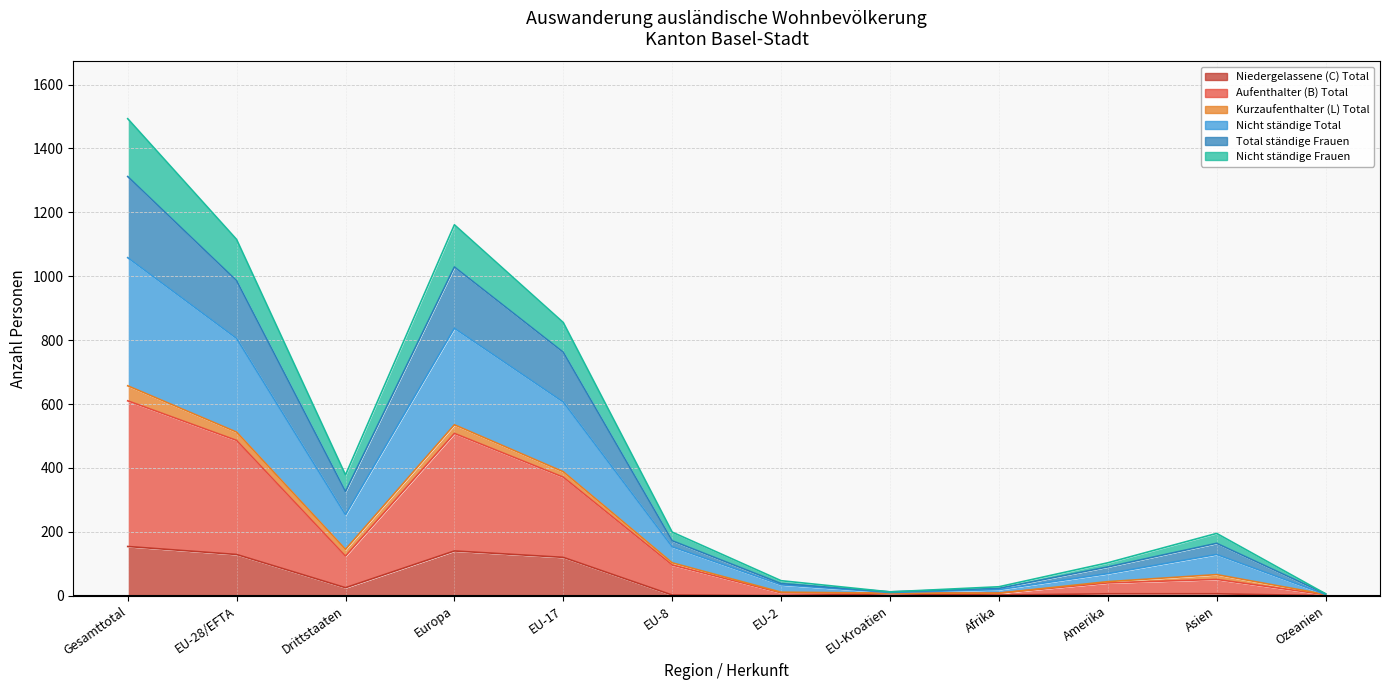

What is the label of the 7th point from the right?

EU-8